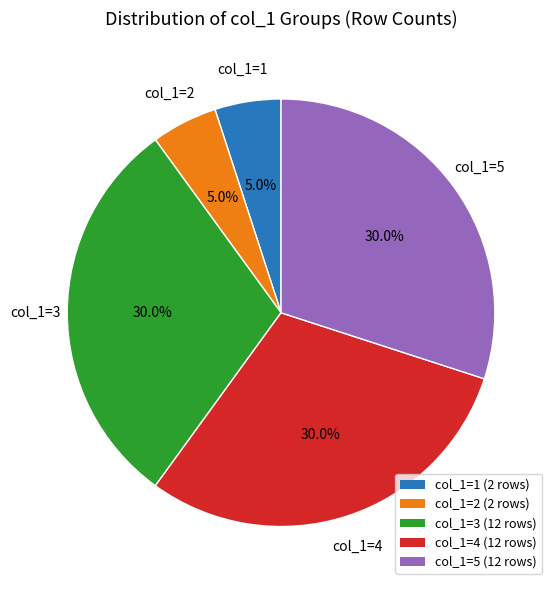

Does any single category account for the majority?

No